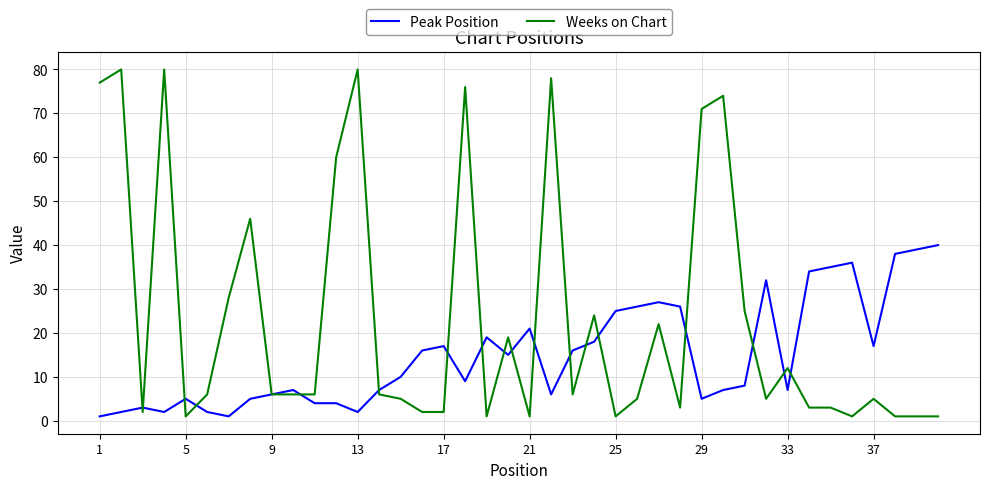

After their last crossing, which series has the higher values: Peak Position or Weeks on Chart?

Peak Position